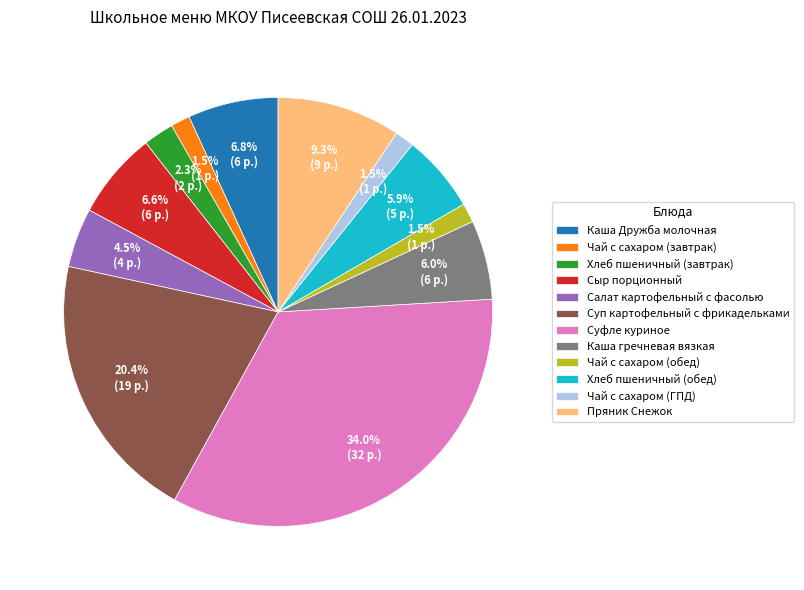

Does Чай с сахаром (обед) account for over 50% of the chart?

No